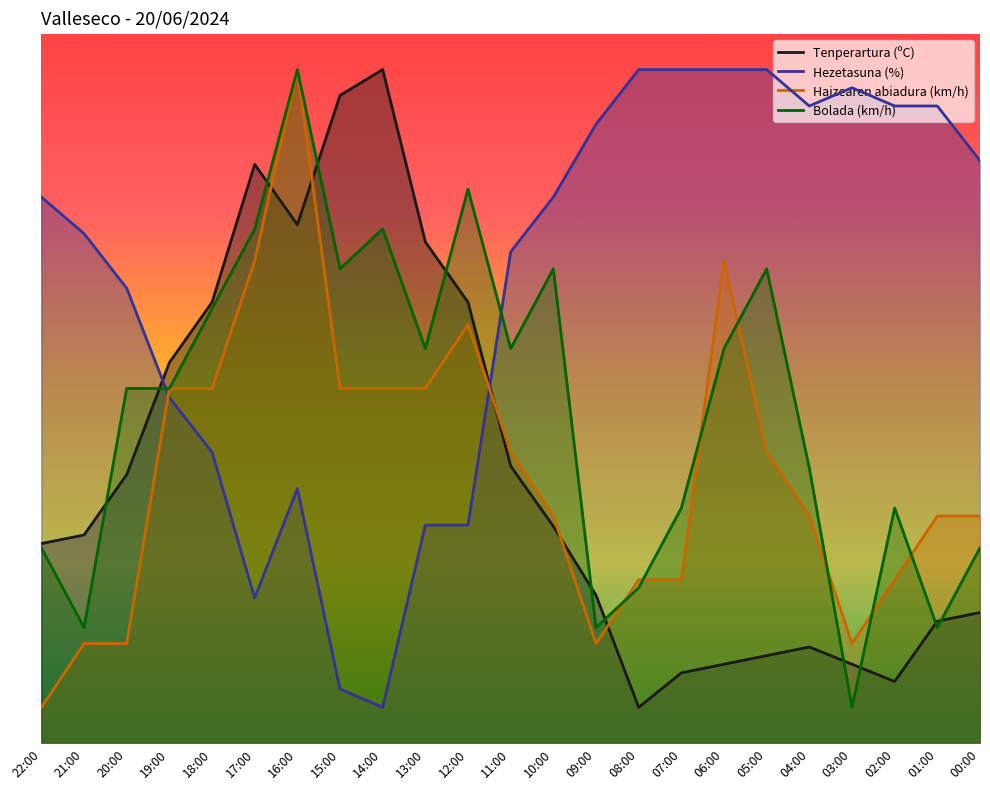

Reading left to right, list all the values displayed in this chart.

Tenperartura (ºC): 22:00=28.1	21:00=29.3	20:00=37.8	19:00=53.6	18:00=62.2	17:00=81.6	16:00=73.1	15:00=91.4	14:00=95.0	13:00=70.7	12:00=62.2	11:00=39.1	10:00=30.5	09:00=20.8	08:00=5.0	07:00=9.9	06:00=11.1	05:00=12.3	04:00=13.5	03:00=11.1	02:00=8.6	01:00=17.2	00:00=18.4
Hezetasuna (%): 22:00=77.0	21:00=71.9	20:00=64.1	19:00=48.7	18:00=41.0	17:00=20.4	16:00=35.9	15:00=7.6	14:00=5.0	13:00=30.7	12:00=30.7	11:00=69.3	10:00=77.0	09:00=87.3	08:00=95.0	07:00=95.0	06:00=95.0	05:00=95.0	04:00=89.9	03:00=92.4	02:00=89.9	01:00=89.9	00:00=82.1
Haizearen abiadura (km/h): 22:00=5.0	21:00=14.0	20:00=14.0	19:00=50.0	18:00=50.0	17:00=68.0	16:00=95.0	15:00=50.0	14:00=50.0	13:00=50.0	12:00=59.0	11:00=41.0	10:00=32.0	09:00=14.0	08:00=23.0	07:00=23.0	06:00=68.0	05:00=41.0	04:00=32.0	03:00=14.0	02:00=23.0	01:00=32.0	00:00=32.0
Bolada (km/h): 22:00=27.5	21:00=16.2	20:00=50.0	19:00=50.0	18:00=61.2	17:00=72.5	16:00=95.0	15:00=66.9	14:00=72.5	13:00=55.6	12:00=78.1	11:00=55.6	10:00=66.9	09:00=16.2	08:00=21.9	07:00=33.1	06:00=55.6	05:00=66.9	04:00=38.8	03:00=5.0	02:00=33.1	01:00=16.2	00:00=27.5